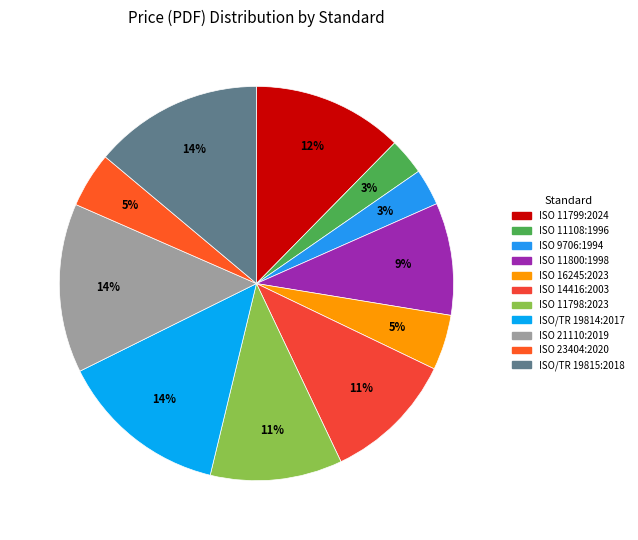

Is it true that ISO 14416:2003 is 11% of the pie?

True